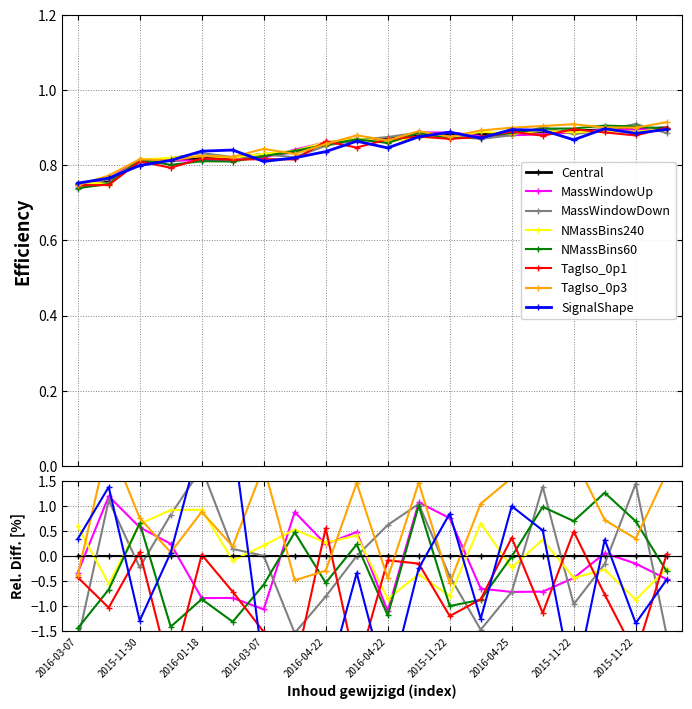

Where is the first local maximum for Inhoud gewijzigd?

2016-01-18